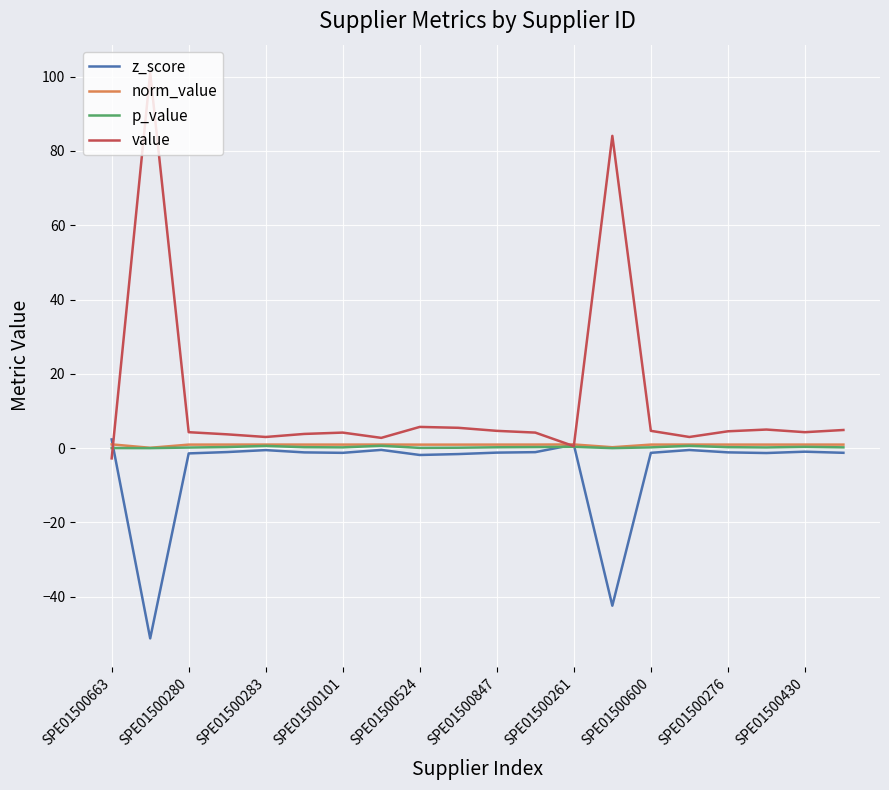

Which series has the largest range (max minus min)?

value